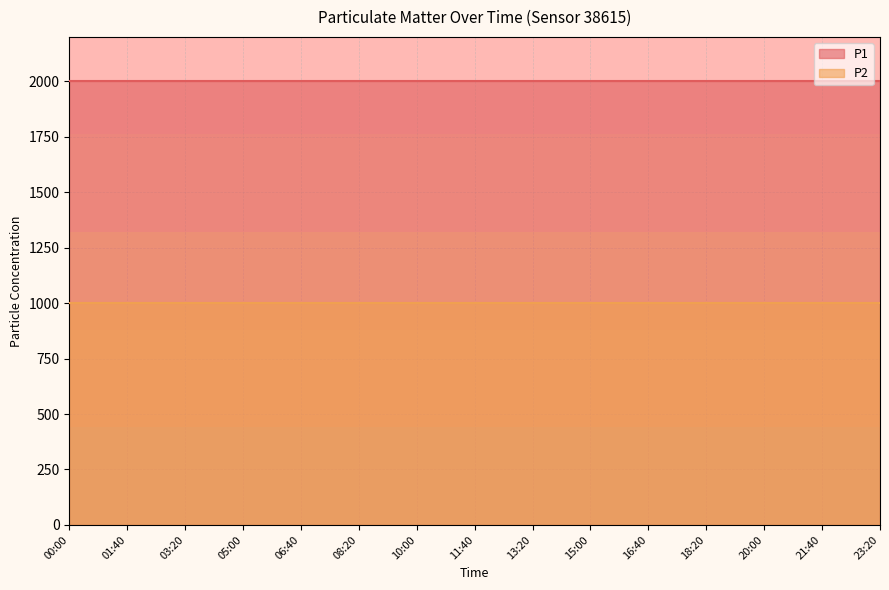

Between 18:20 and 01:40, which is larger?

18:20